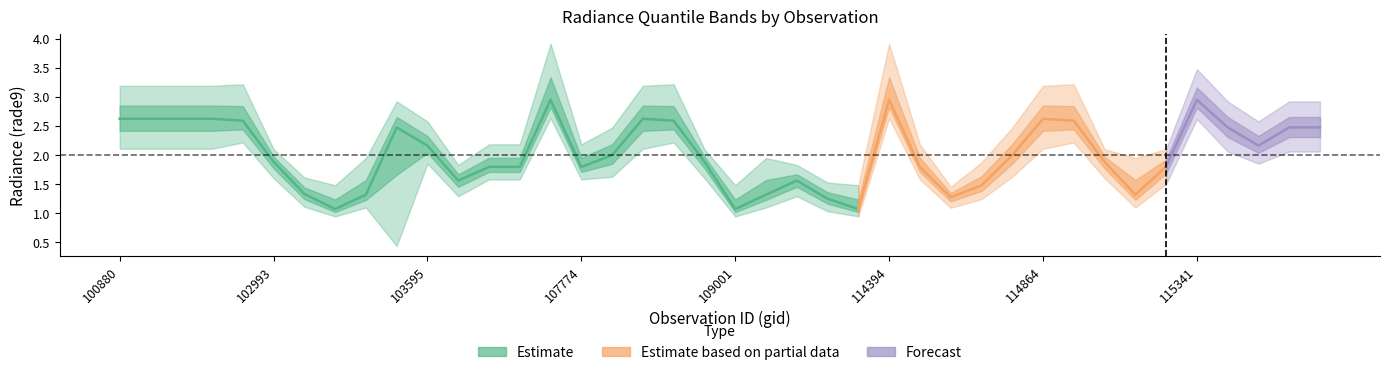

Where does the rade9_bin_1q series first go above 1?

100880